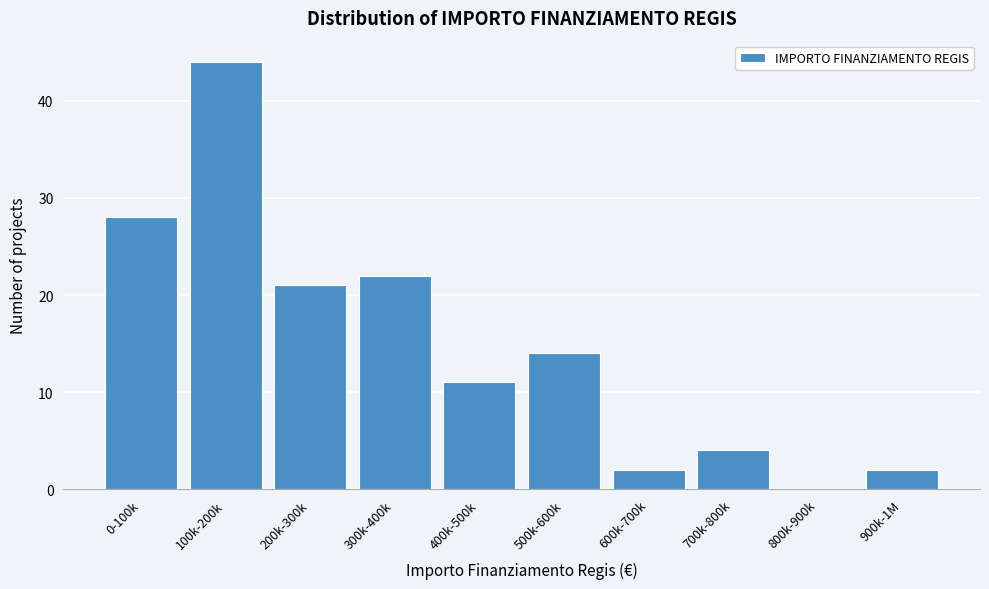

Reading left to right, what are all the values shown in this chart?

0-100k=28	100k-200k=44	200k-300k=21	300k-400k=22	400k-500k=11	500k-600k=14	600k-700k=2	700k-800k=4	800k-900k=0	900k-1M=2